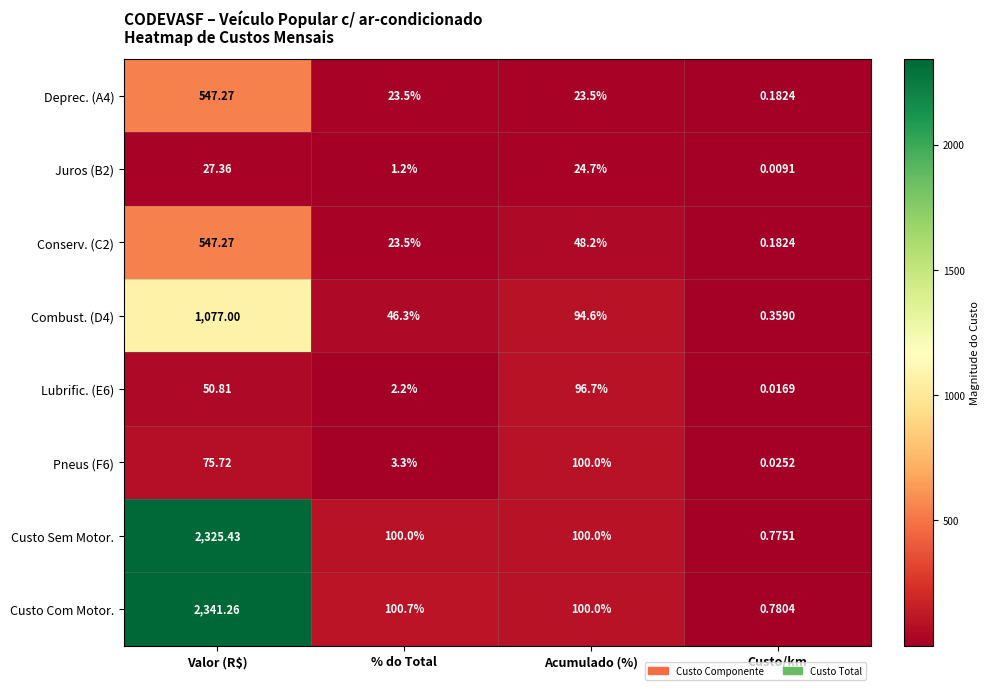

Which series has the largest total across all categories?

Custo Com Motor.